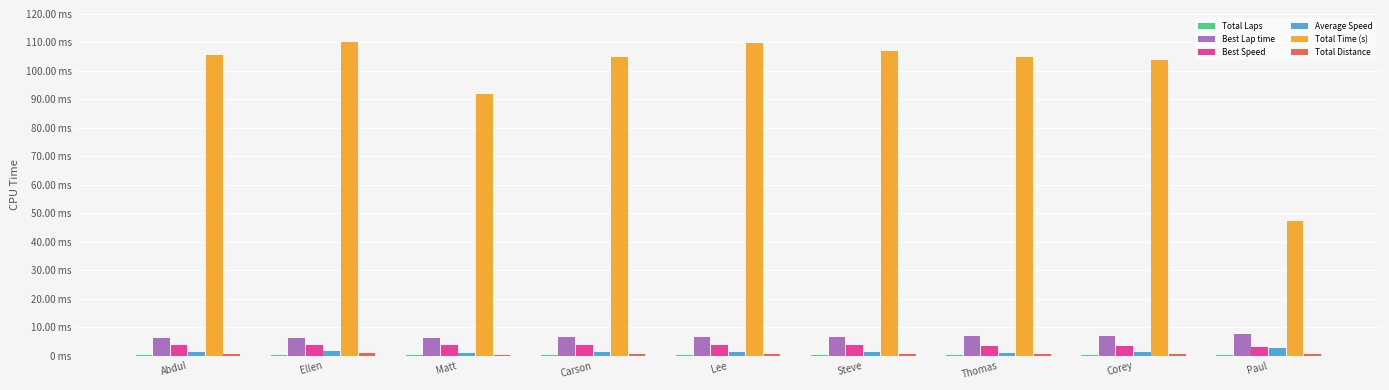

At Ellen, list the series in order from largest to smallest.

Total Time (s), Best Lap time, Best Speed, Average Speed, Total Distance, Total Laps